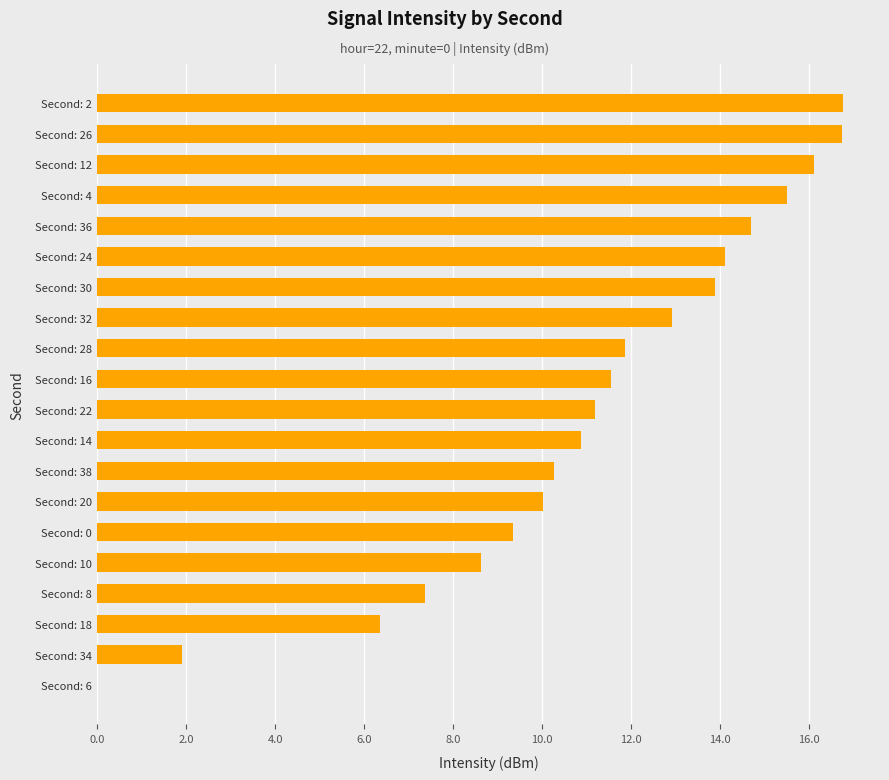

What is the maximum value shown in the chart?

16.8